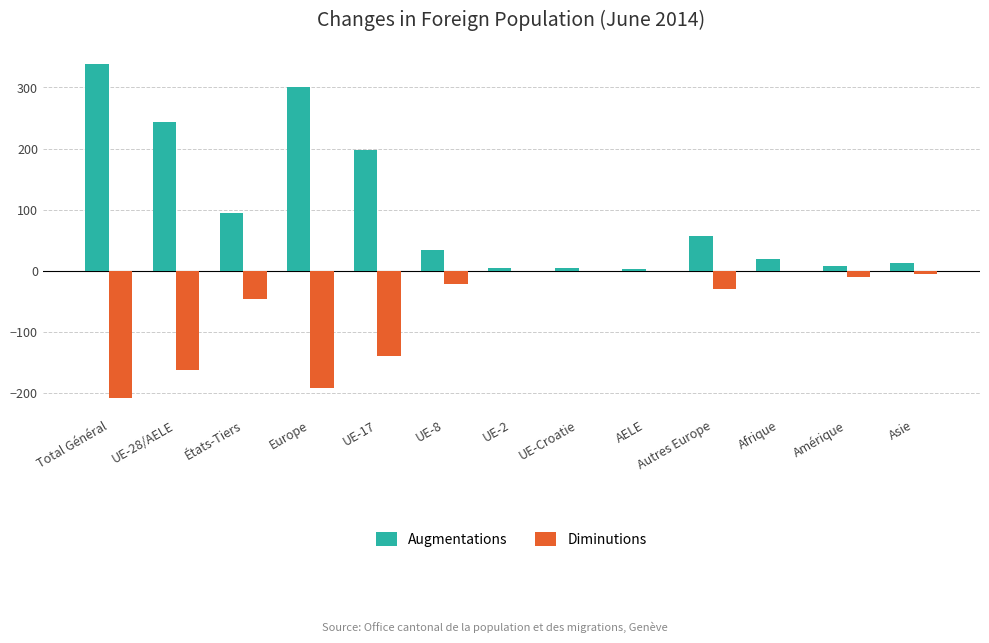

What is the sum of the Diminutions values at Total Général and UE-17?

-349